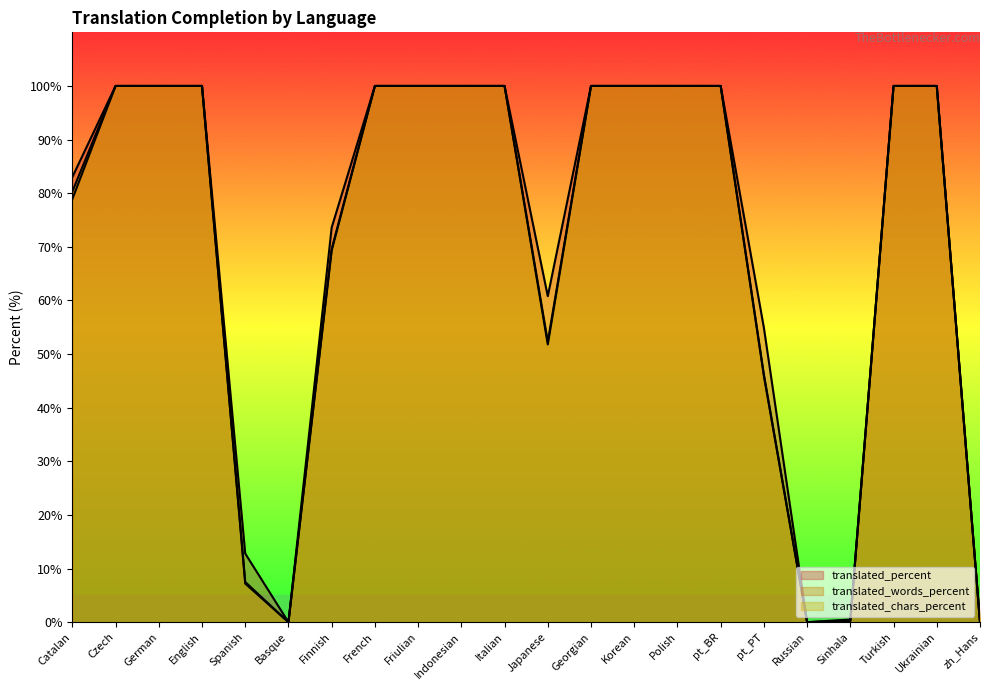

True or false: translated_percent and translated_chars_percent cross at least once.

False